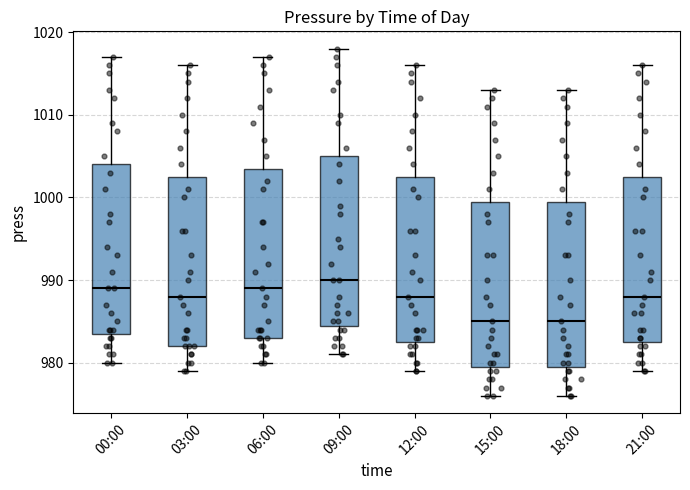

Which box's median line is the highest?

09:00